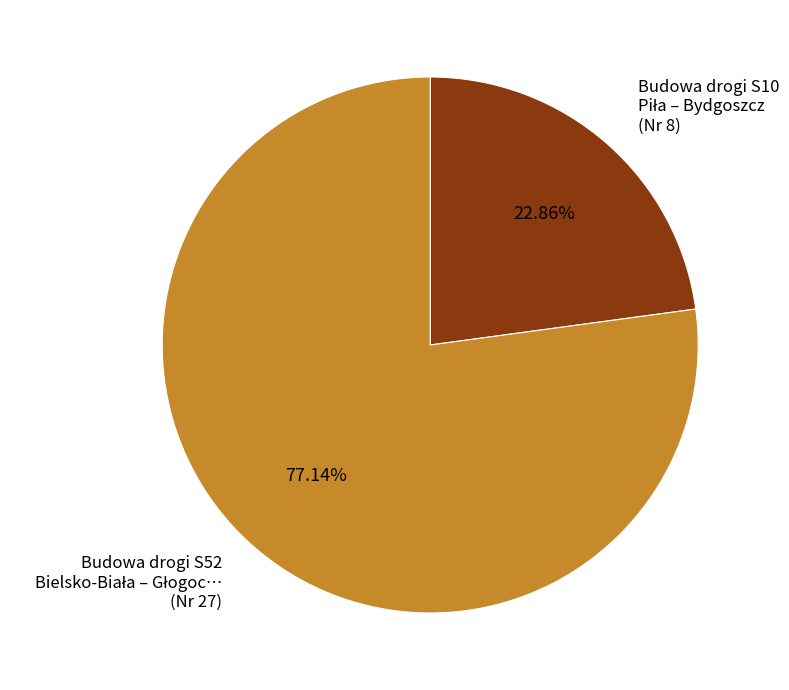

Is there any slice that represents more than half of the pie?

Yes